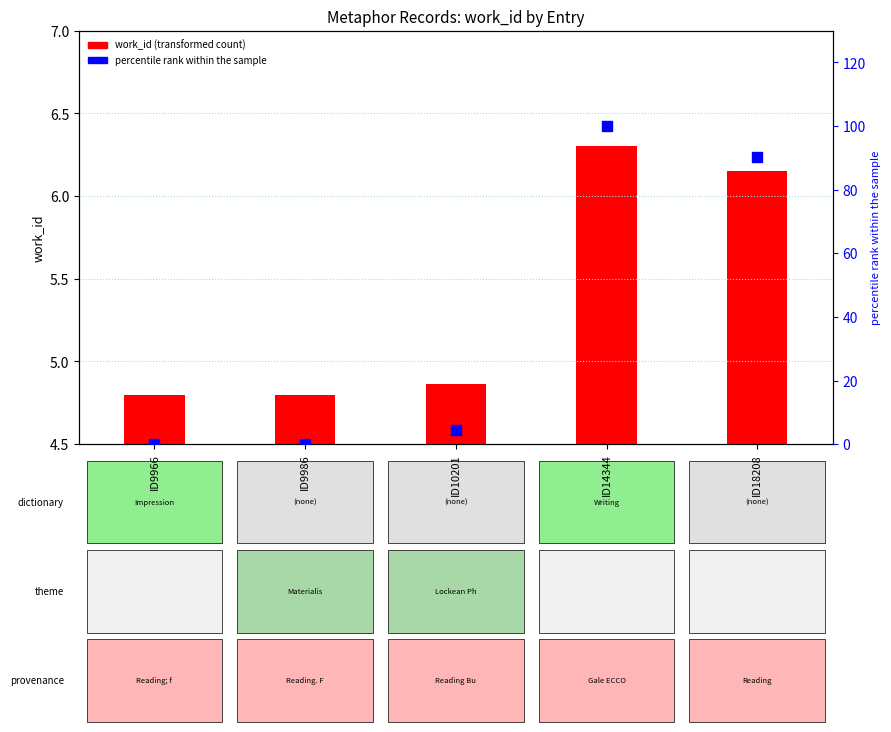

Is the value of percentile rank within the sample at ID10201 greater than the value of work_id (transformed) at ID9966?

No